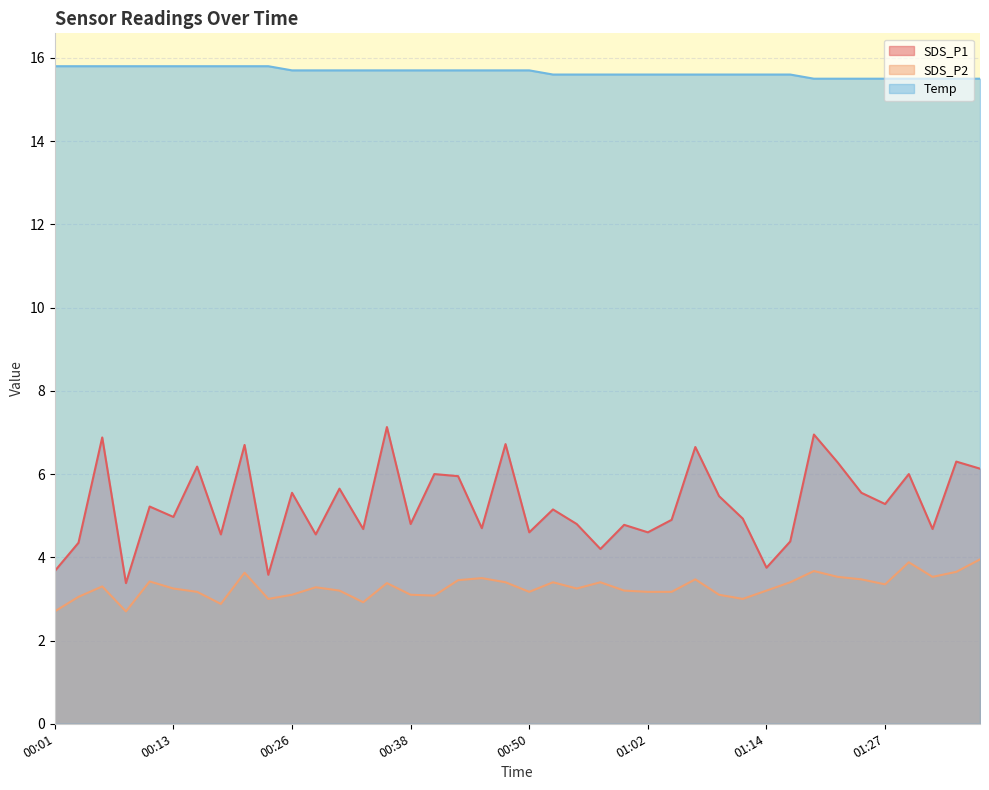

What is the smallest value displayed?

2.7